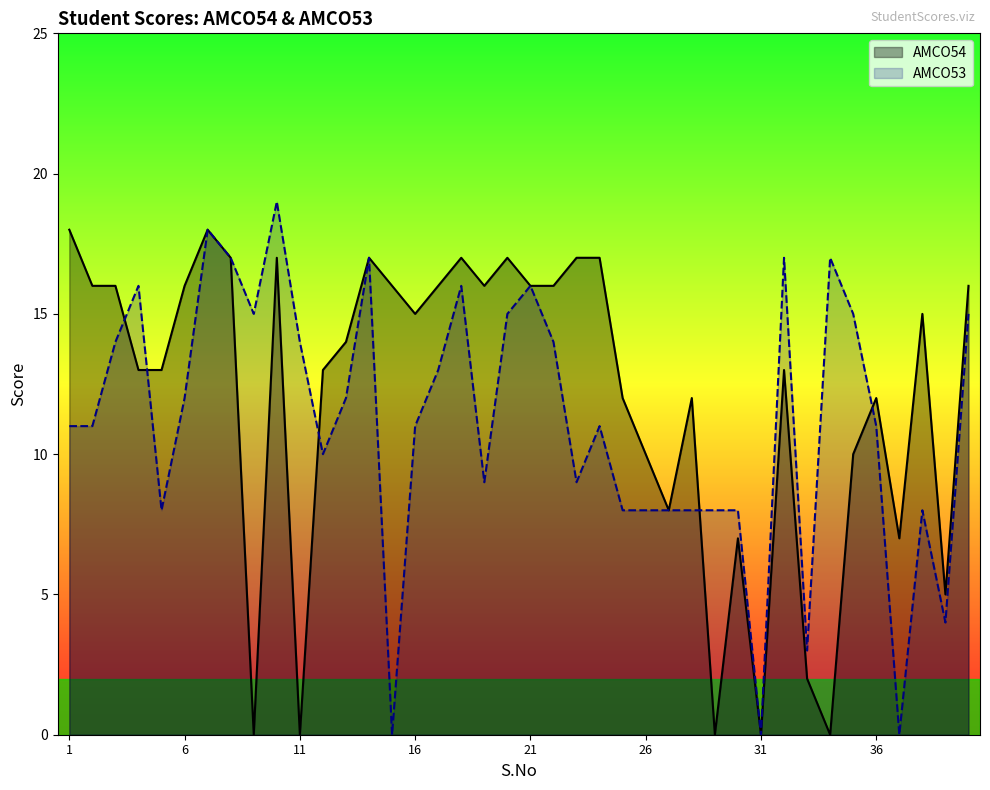

How many times do AMCO53 and AMCO54 cross each other?

5